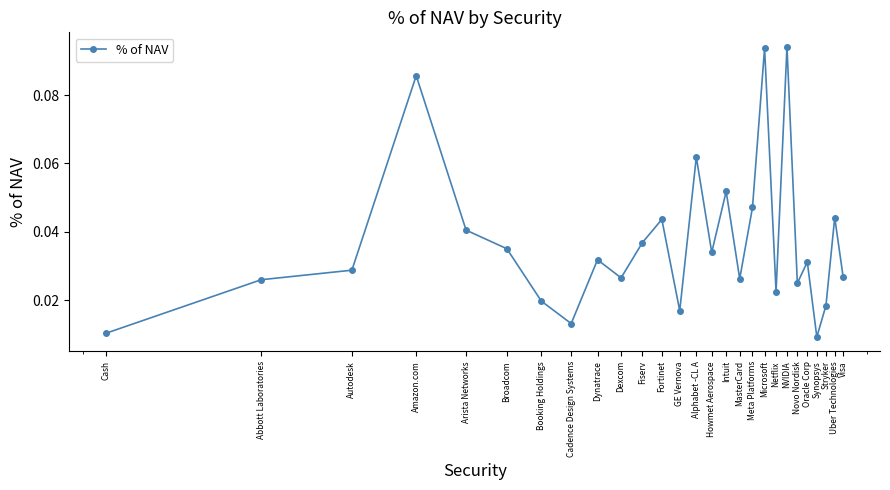

How many values are between 0 and 1?

27